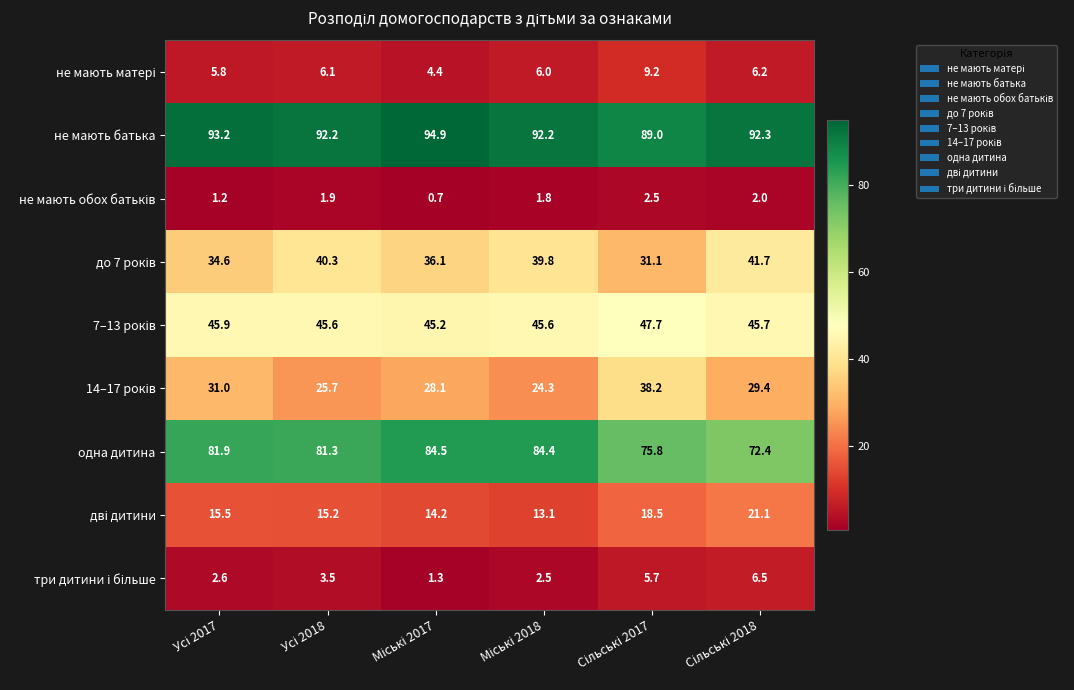

Which series has the largest total across all categories?

не мають батька